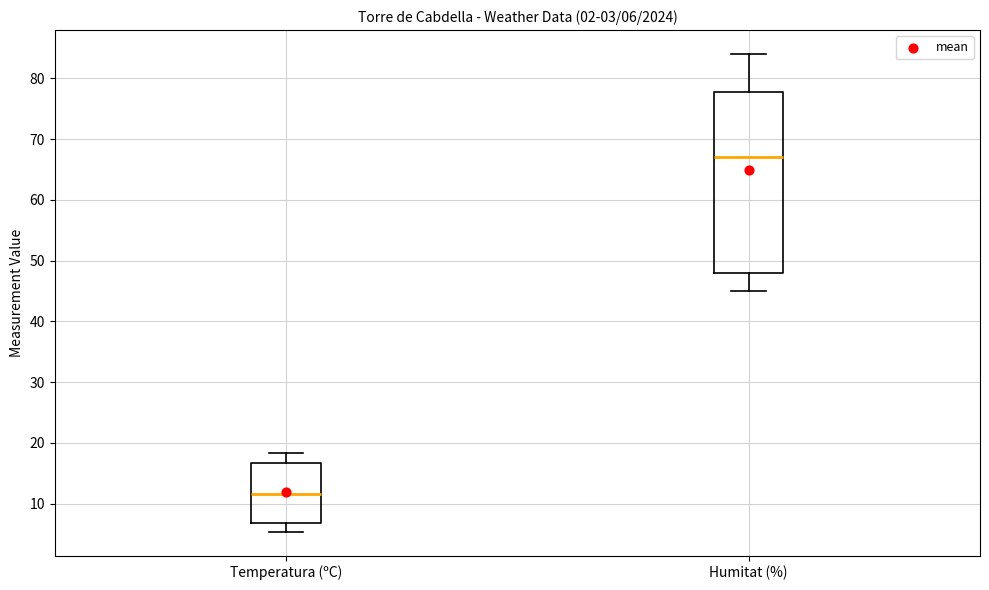

Which box is the tallest, from its lower edge to its upper edge?

Humitat (%)